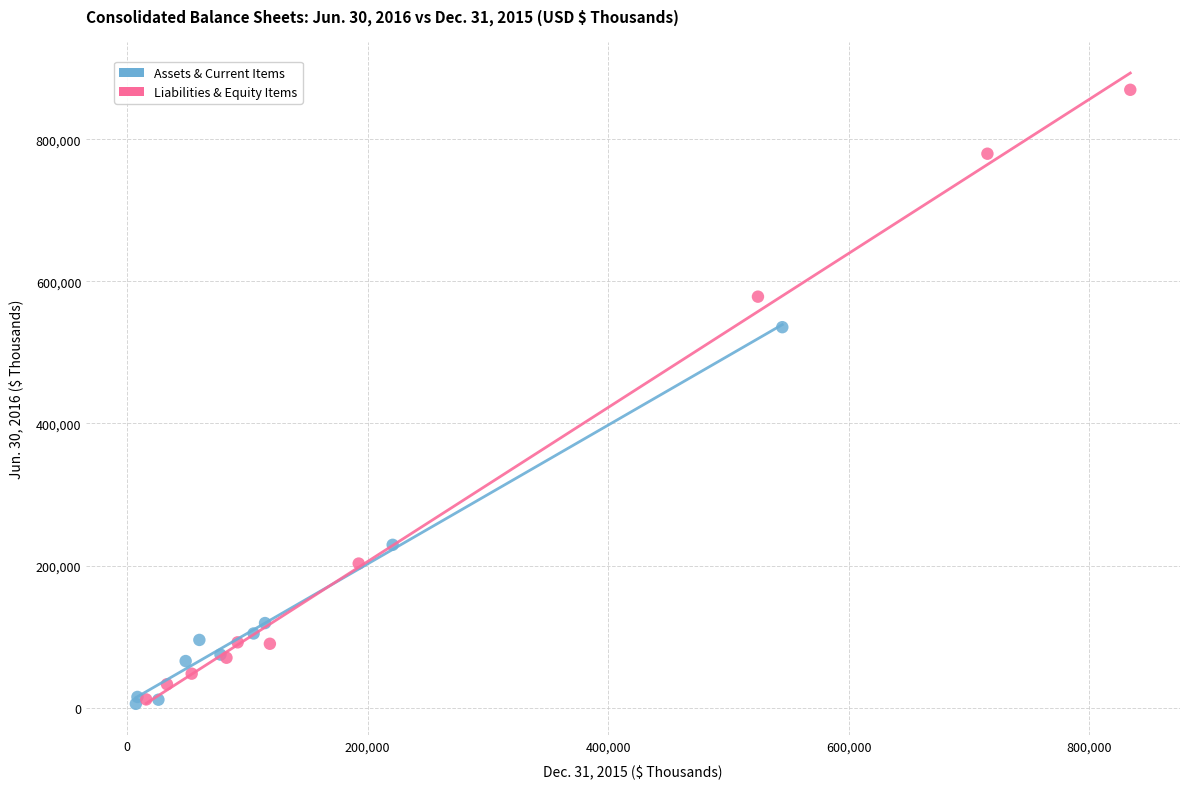

Which series contains the highest Y value?

Liabilities & Equity Items